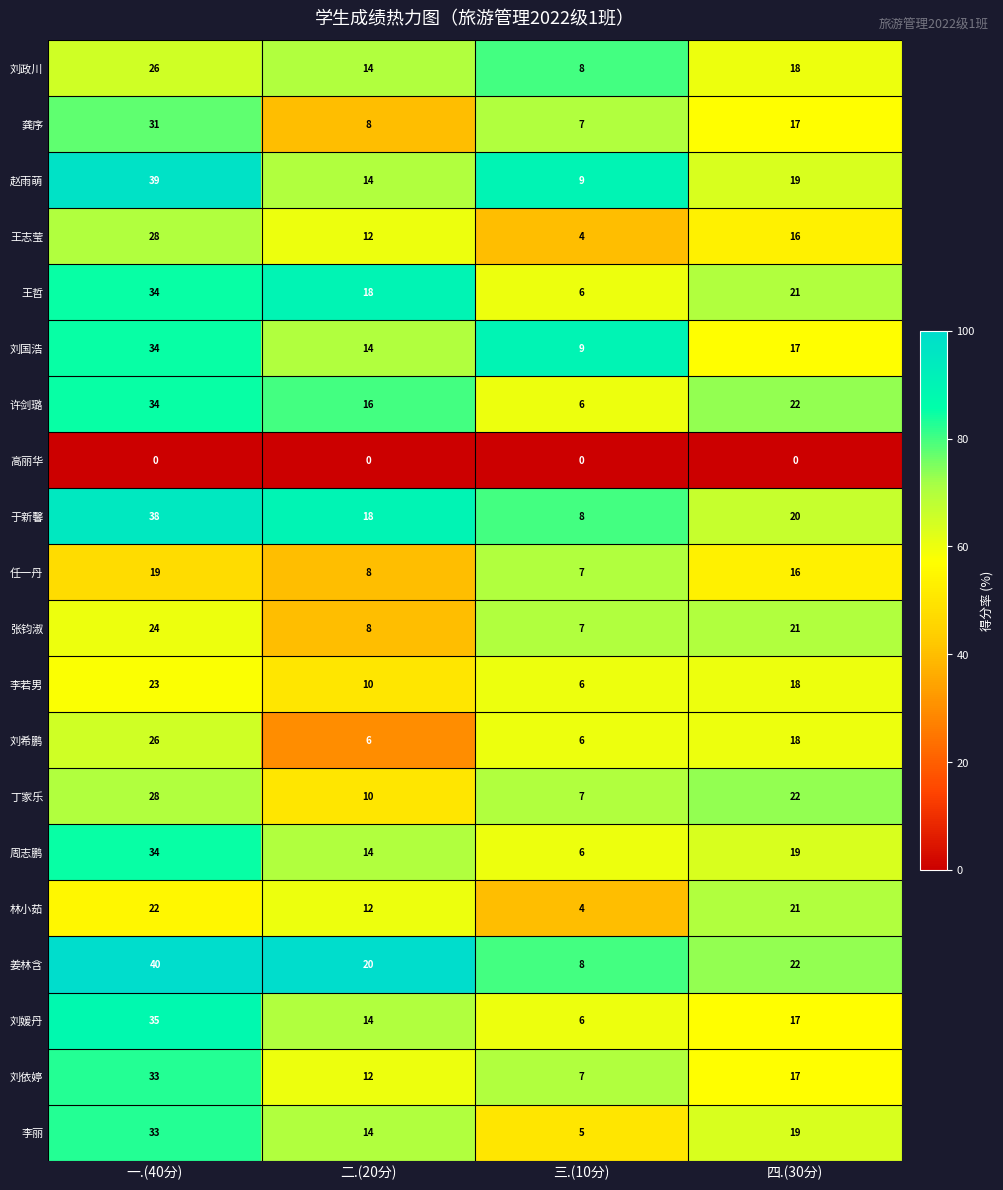

What is the difference between the second highest and second lowest values in the 李若男 series?

8